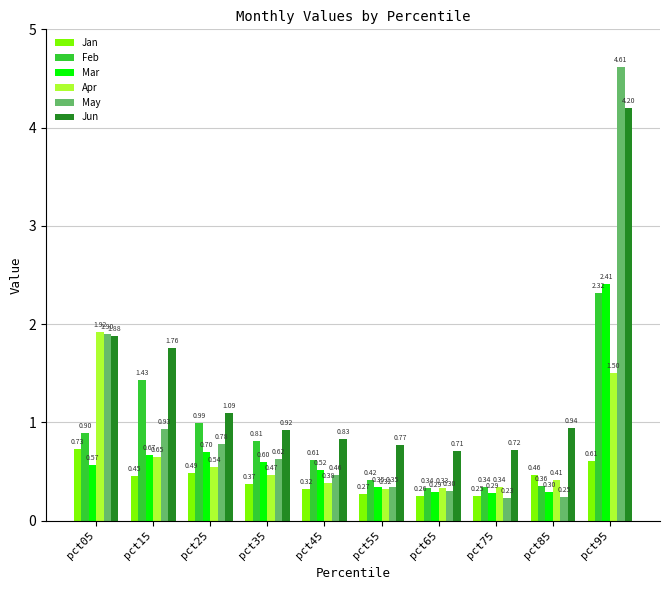

Does the chart contain stacked bars?

No